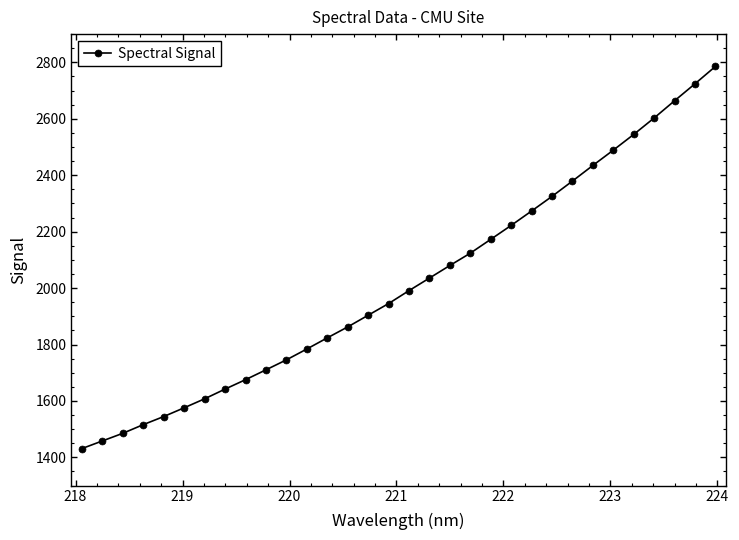

What is the maximum value shown in the chart?

2785.3